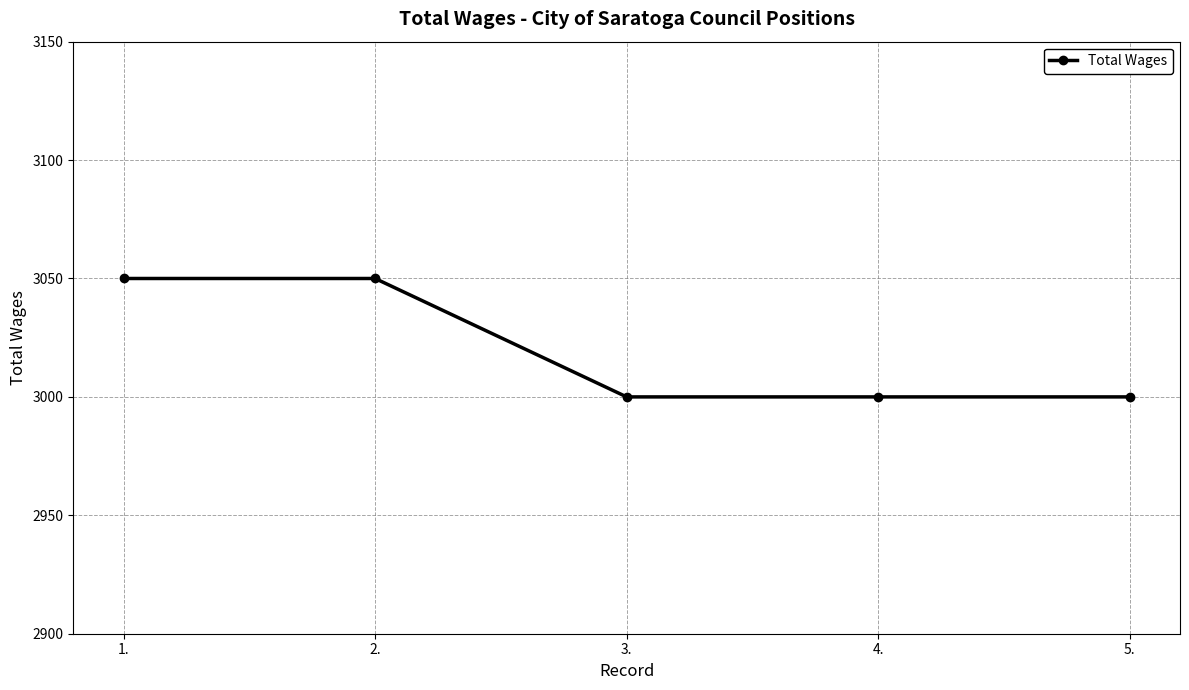

Between 1. and 3., which is larger?

1.